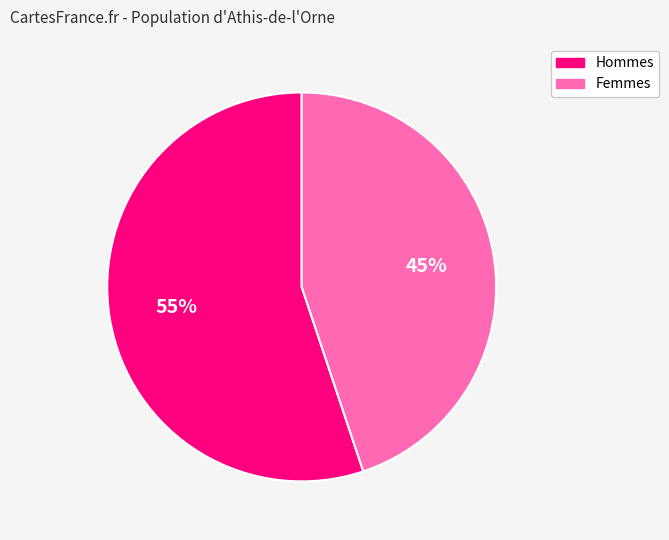

To the nearest percent, what is the difference between the largest and smallest slice percentages?

10%